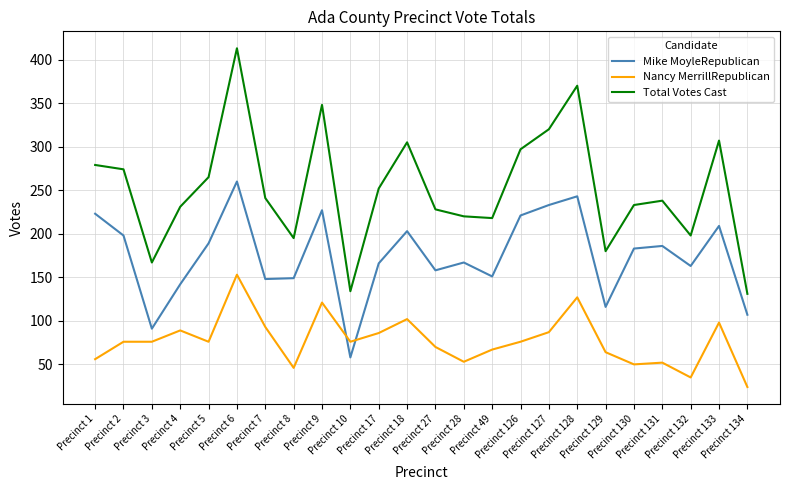

What is the sum of the Mike MoyleRepublican values at Precinct 8 and Precinct 128?

392